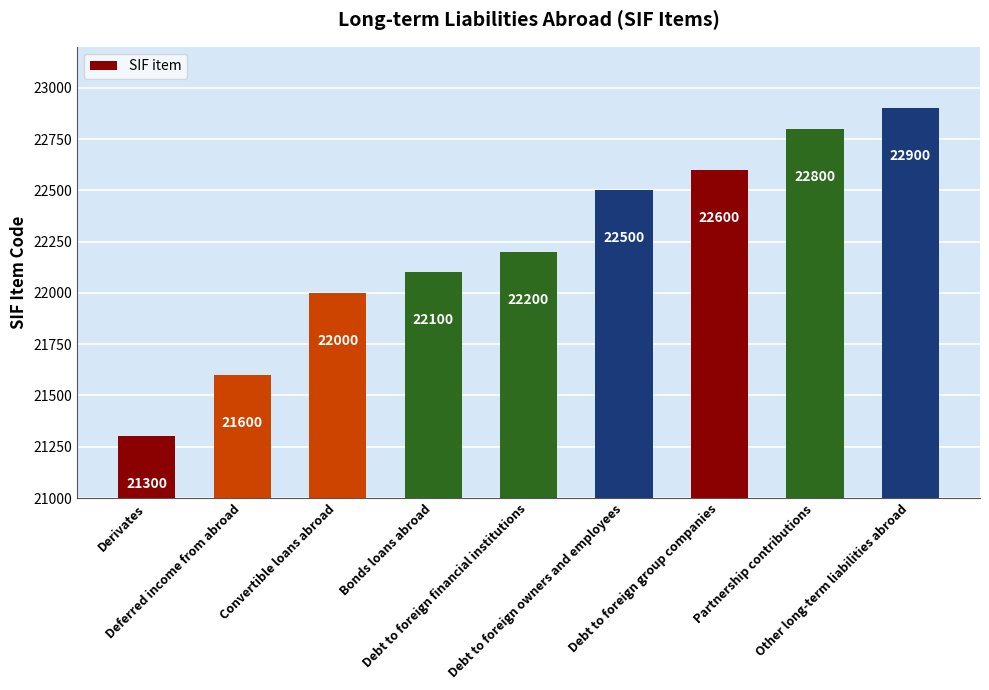

Reading left to right, extract all data points from this chart.

21300	21600	22000	22100	22200	22500	22600	22800	22900